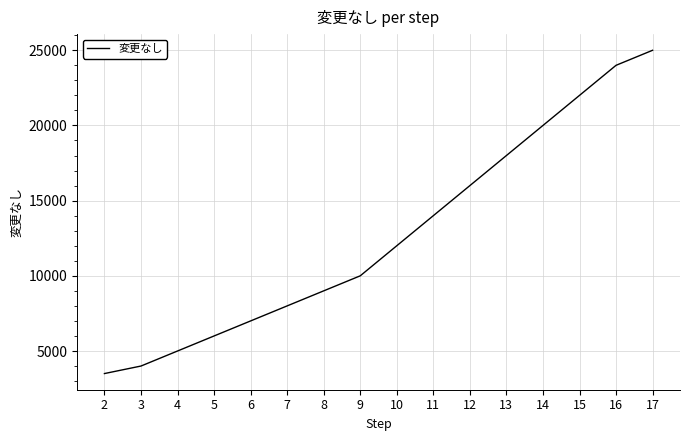

Reading left to right, list all the values displayed in this chart.

2=3500	3=4000	4=5000	5=6000	6=7000	7=8000	8=9000	9=10000	10=12000	11=14000	12=16000	13=18000	14=20000	15=22000	16=24000	17=25000